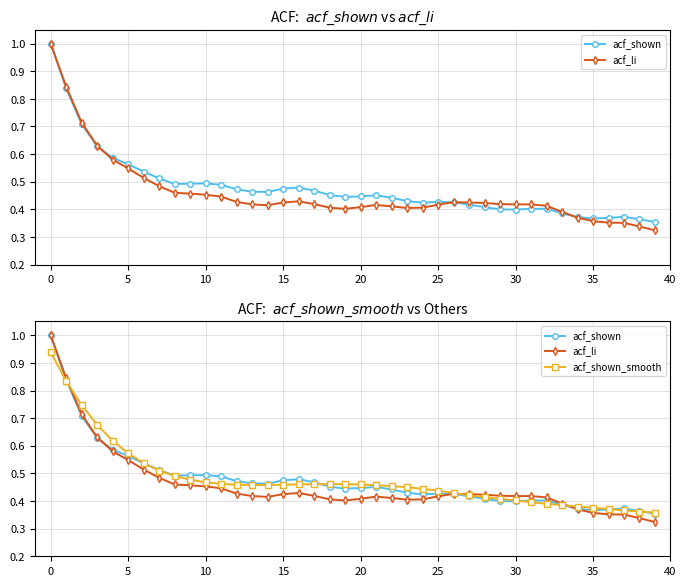

What is the label of the 17th point from the right?

23